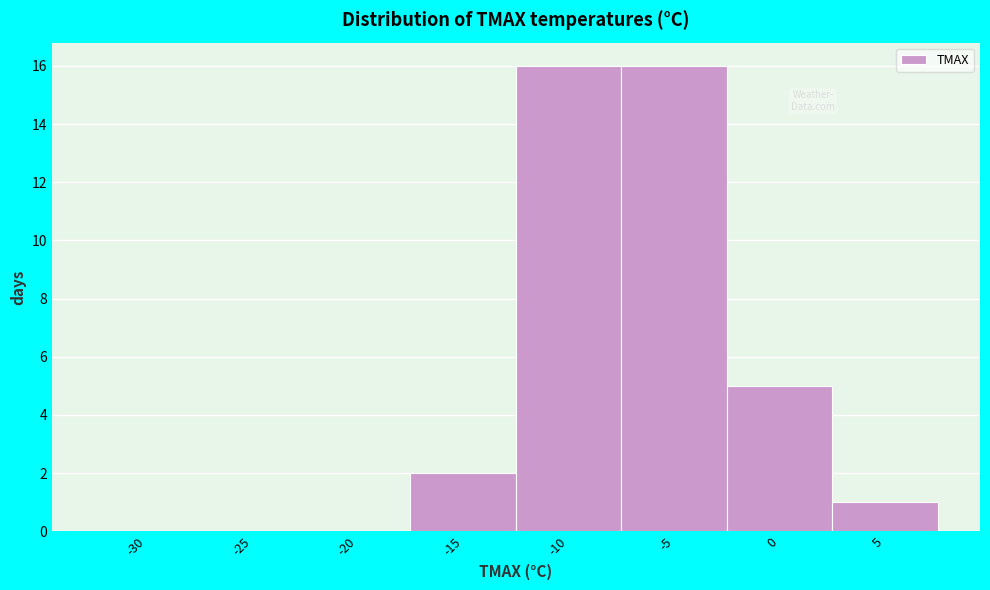

Reading right to left, transcribe all the data shown in this chart.

5=1	0=5	-5=16	-10=16	-15=2	-20=0	-25=0	-30=0